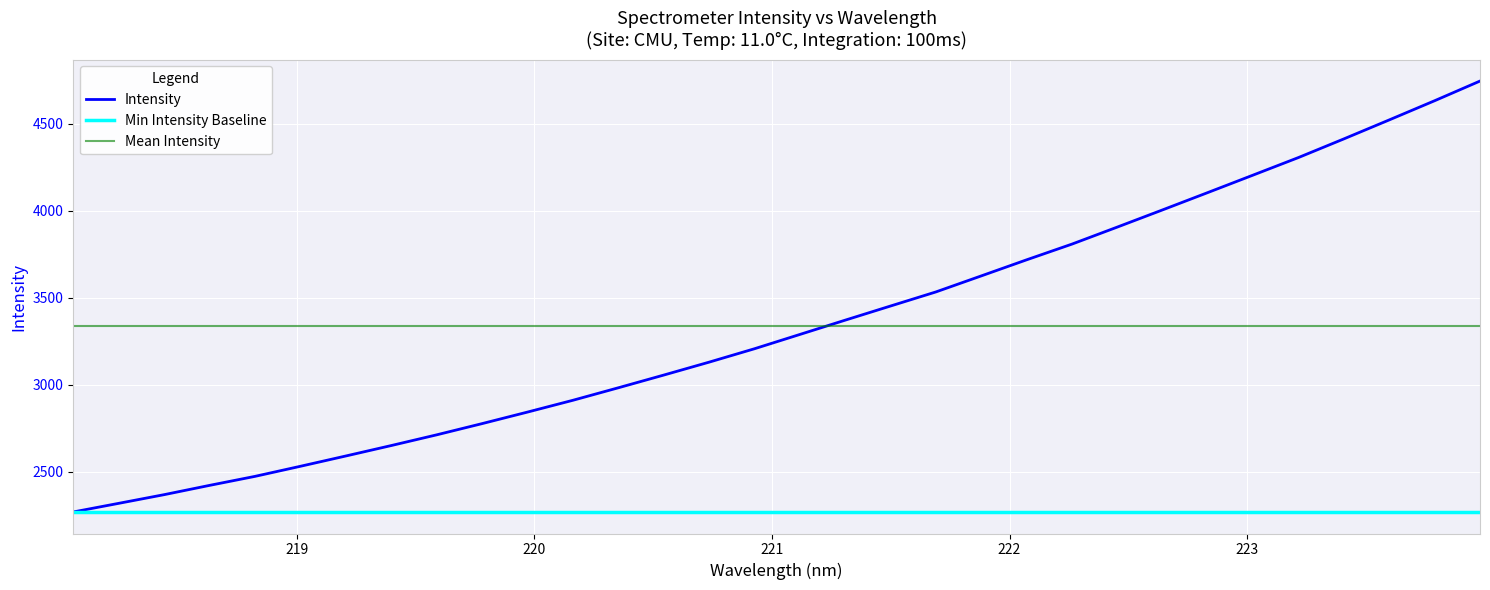

What is the label of the 8th point from the right?

222.6447